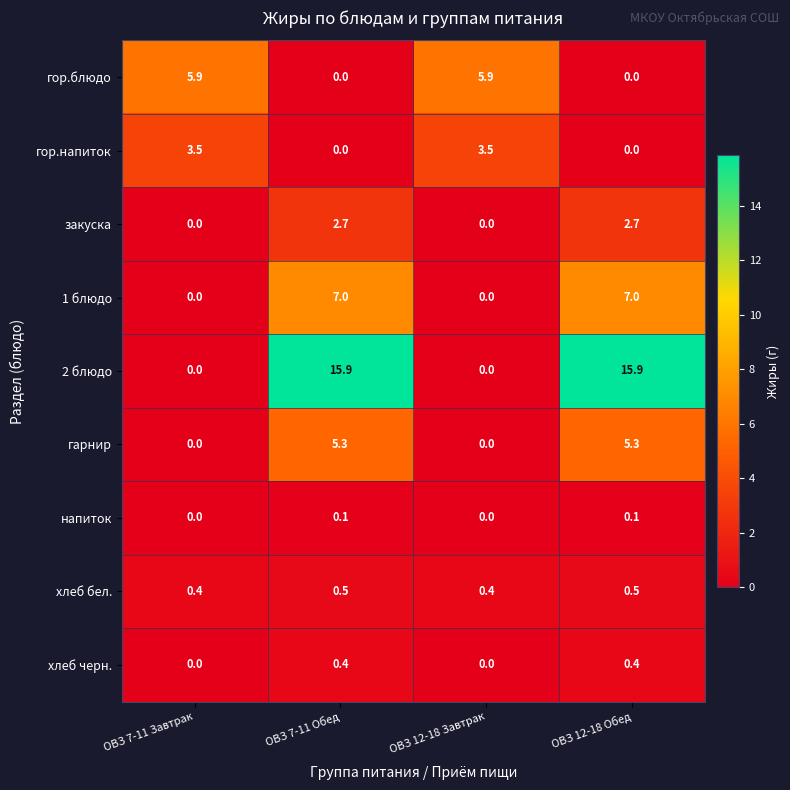

Which series changed the most between ОВЗ 7-11 Завтрак and ОВЗ 7-11 Обед?

2 блюдо